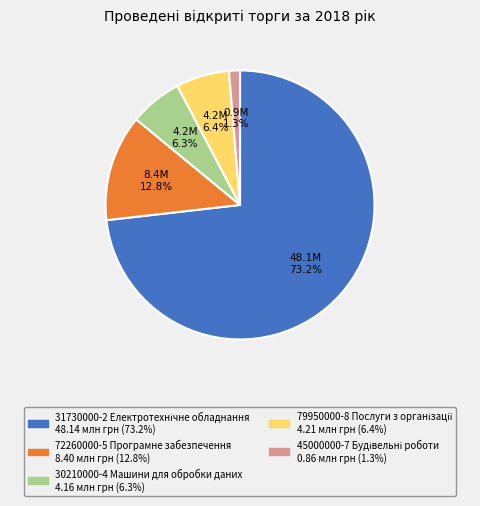

Is there any slice that represents more than half of the pie?

Yes